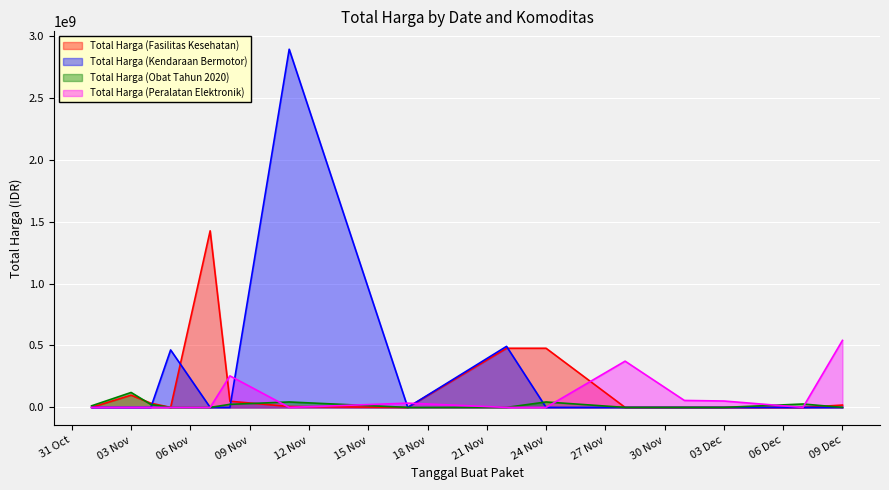

Reading right to left, extract all data points from this chart.

Total Harga (Fasilitas Kesehatan): 18900000	0	0	0	0	477600000	477600000	0	7401240	49730040	1425867900	0	34000000	98772570	333600
Total Harga (Kendaraan Bermotor): 0	0	0	0	0	0	493000000	0	2892122000	0	0	464002100	0	0	0
Total Harga (Obat Tahun 2020): 0	27412000	0	0	0	43859200	0	0	43859200	24693960	0	0	23653000	120641270	12787500
Total Harga (Peralatan Elektronik): 541071000	0	51601000	56152800	373404000	0	0	34292000	0	254700000	0	0	0	0	0